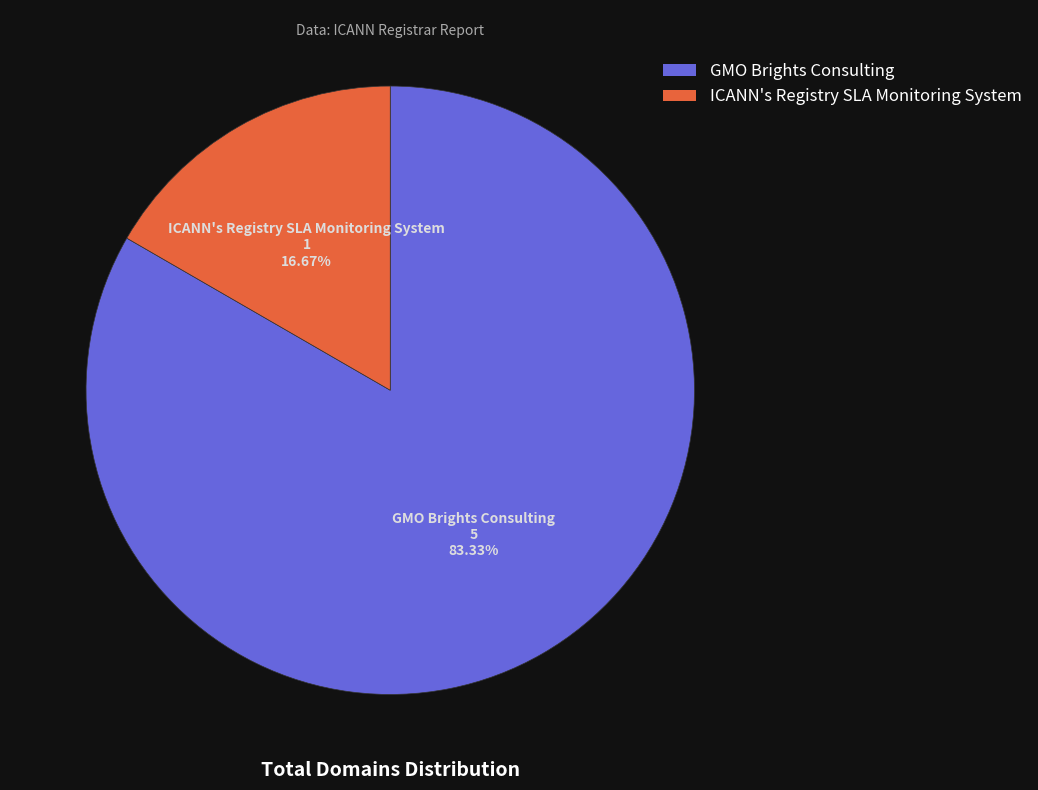

What is the total percentage of GMO Brights Consulting and ICANN's Registry SLA Monitoring System?

100.0%